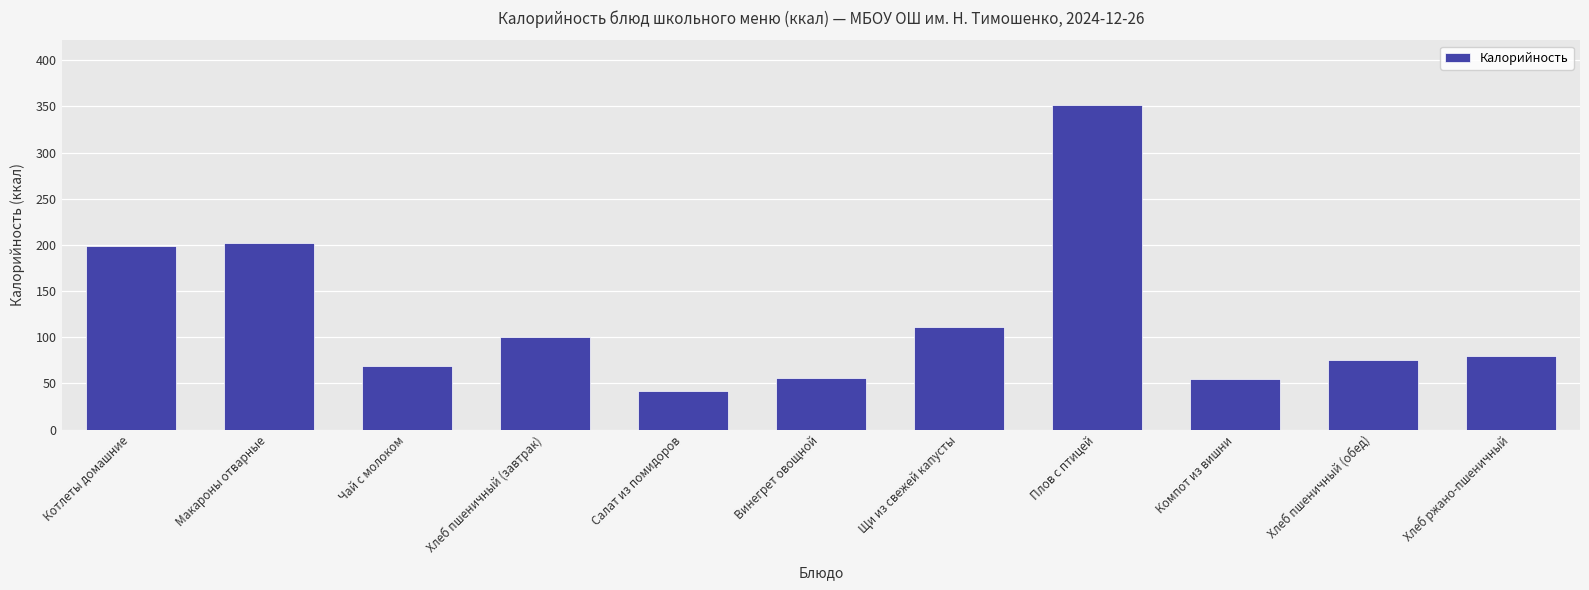

What is the value of the 7th bar from the left?

110.6